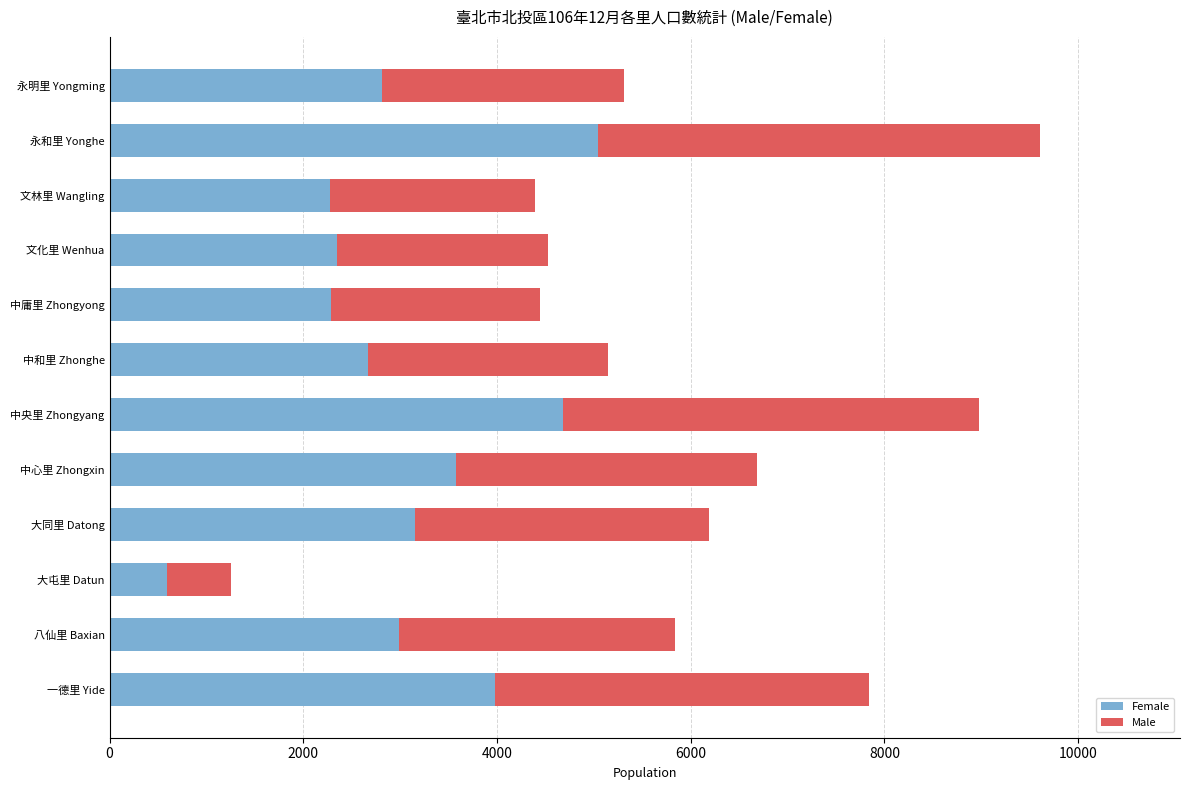

What is the lowest value of the Female series?

594